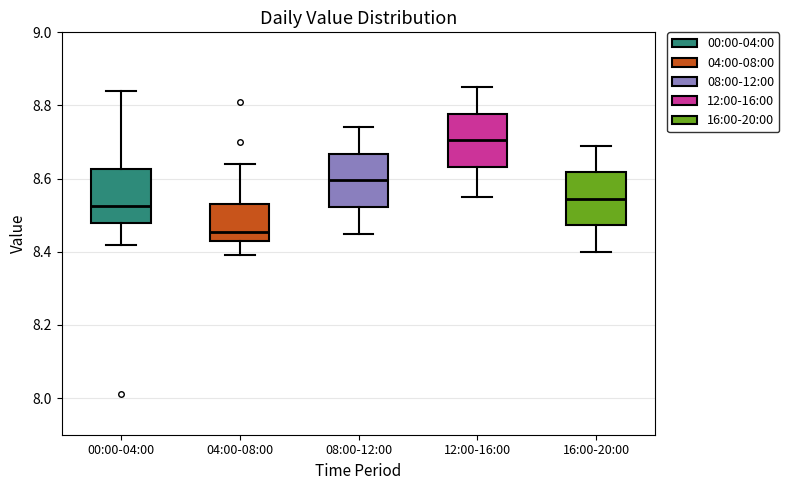

Where is the upper edge of the box for 00:00-04:00 on the y-axis? The values are not printed on the chart, so give them approximately, as read against the axis.

8.62